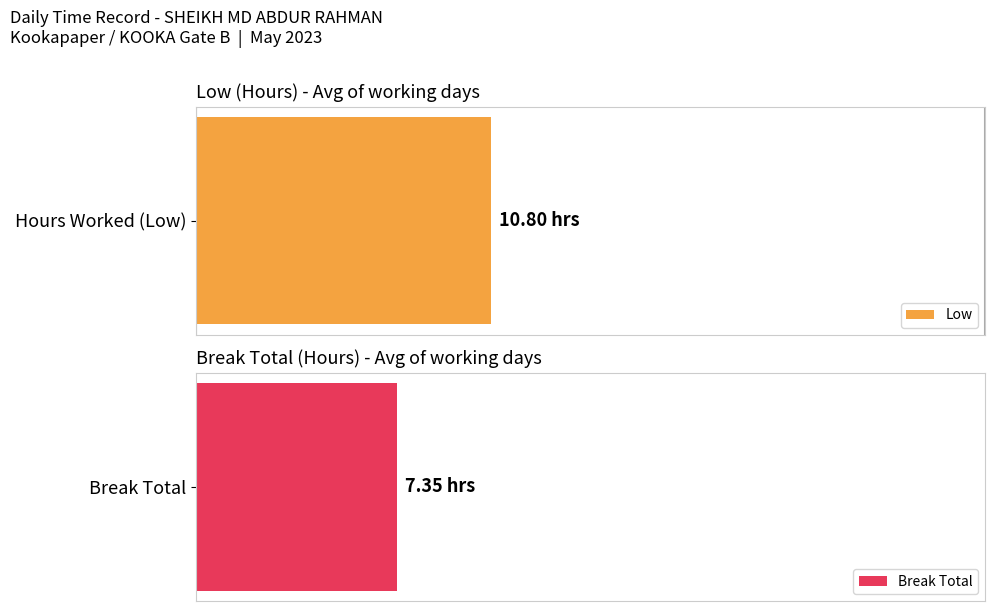

At 15, list the series in order from smallest to largest.

Break Total, Low